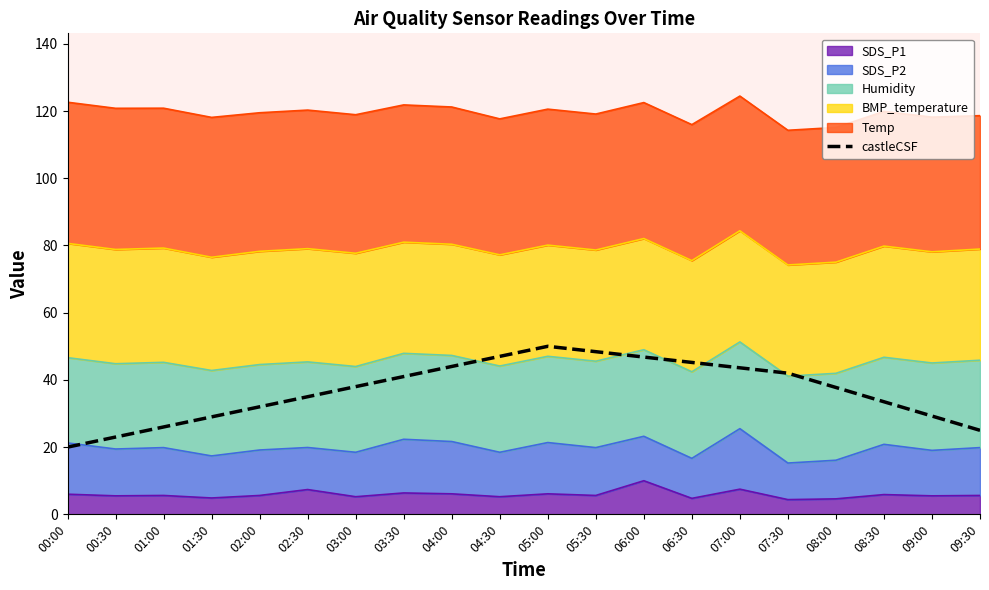

Where is the first local maximum?

05:00